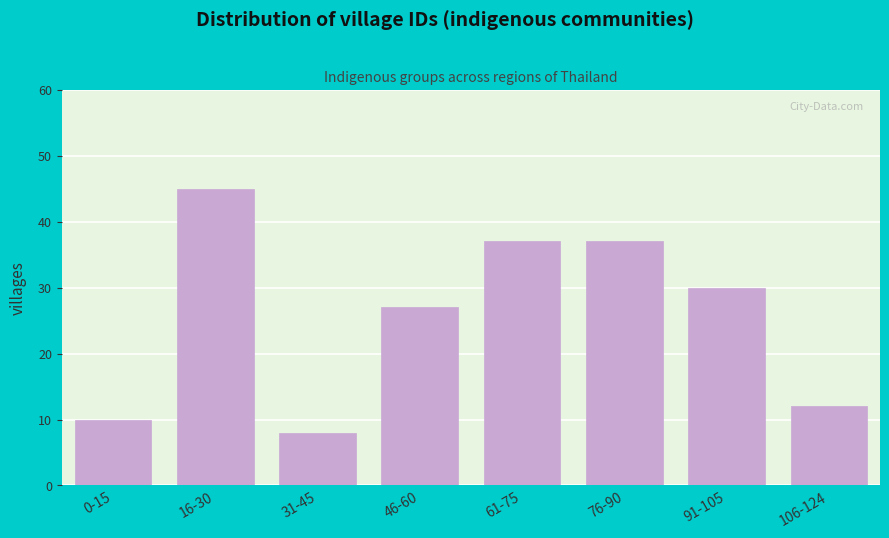

Reading left to right, what are all the values shown in this chart?

0-15=10	16-30=45	31-45=8	46-60=27	61-75=37	76-90=37	91-105=30	106-124=12